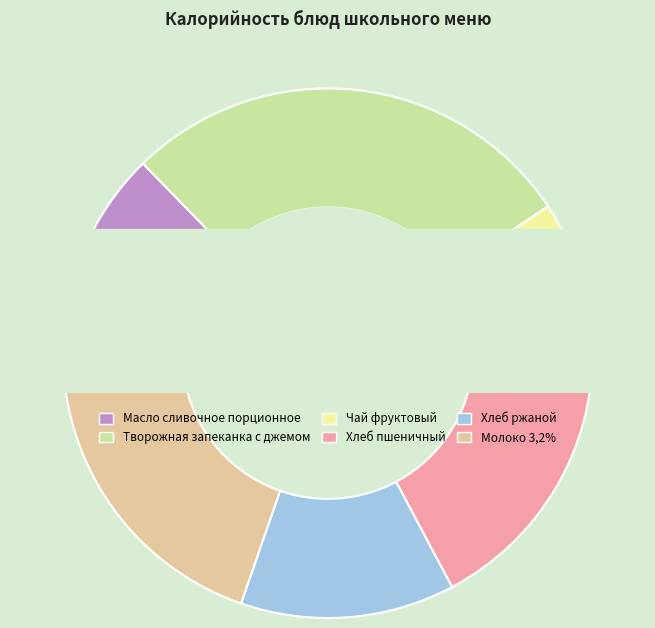

Which has a higher value, Чай фруктовый or Масло сливочное порционное?

Масло сливочное порционное